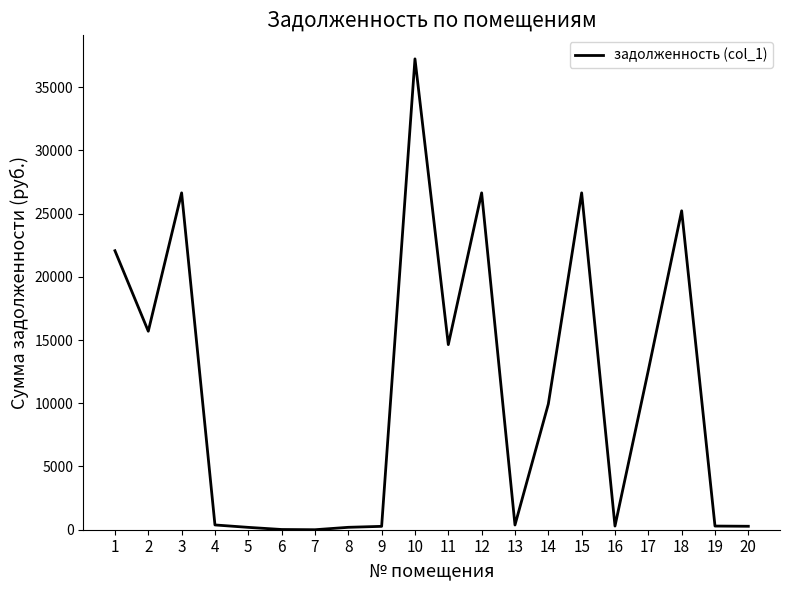

Which category has the highest value across all series?

10